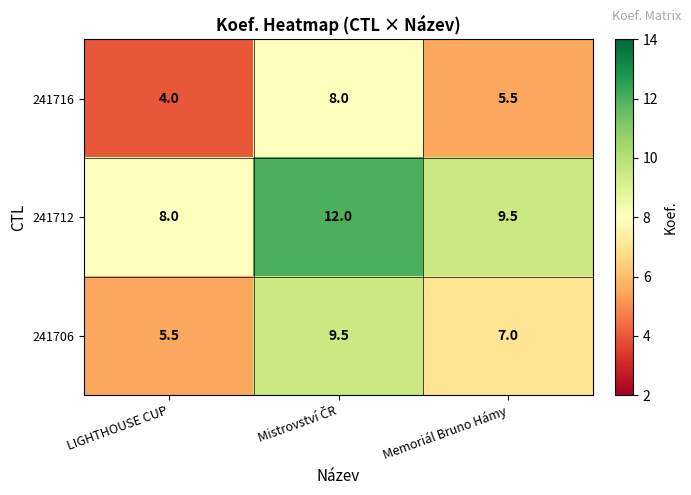

Reading left to right, transcribe all the data shown in this chart.

241716: 4.0	8.0	5.5
241712: 8.0	12.0	9.5
241706: 5.5	9.5	7.0